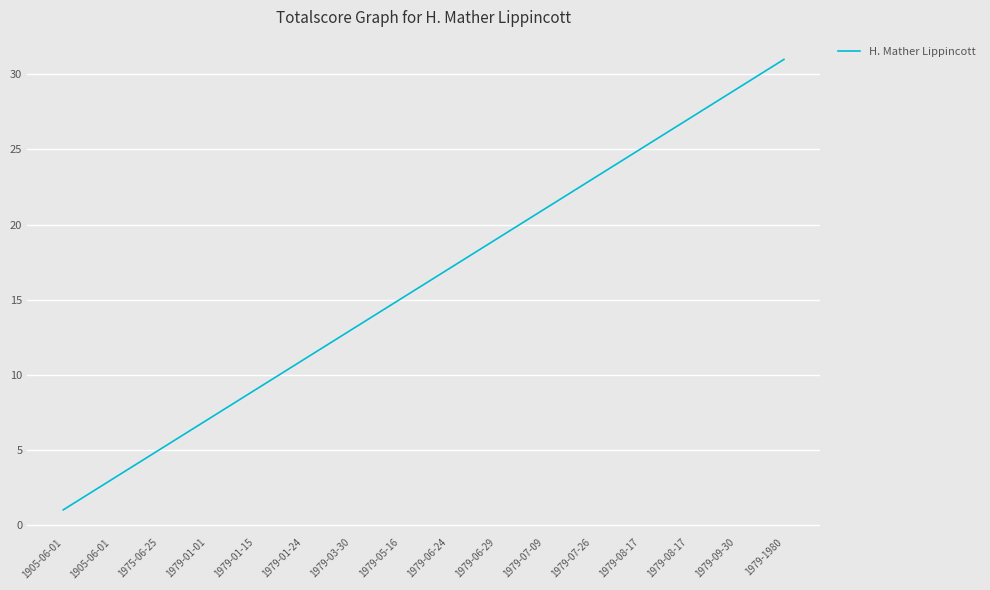

What is the average value?

16